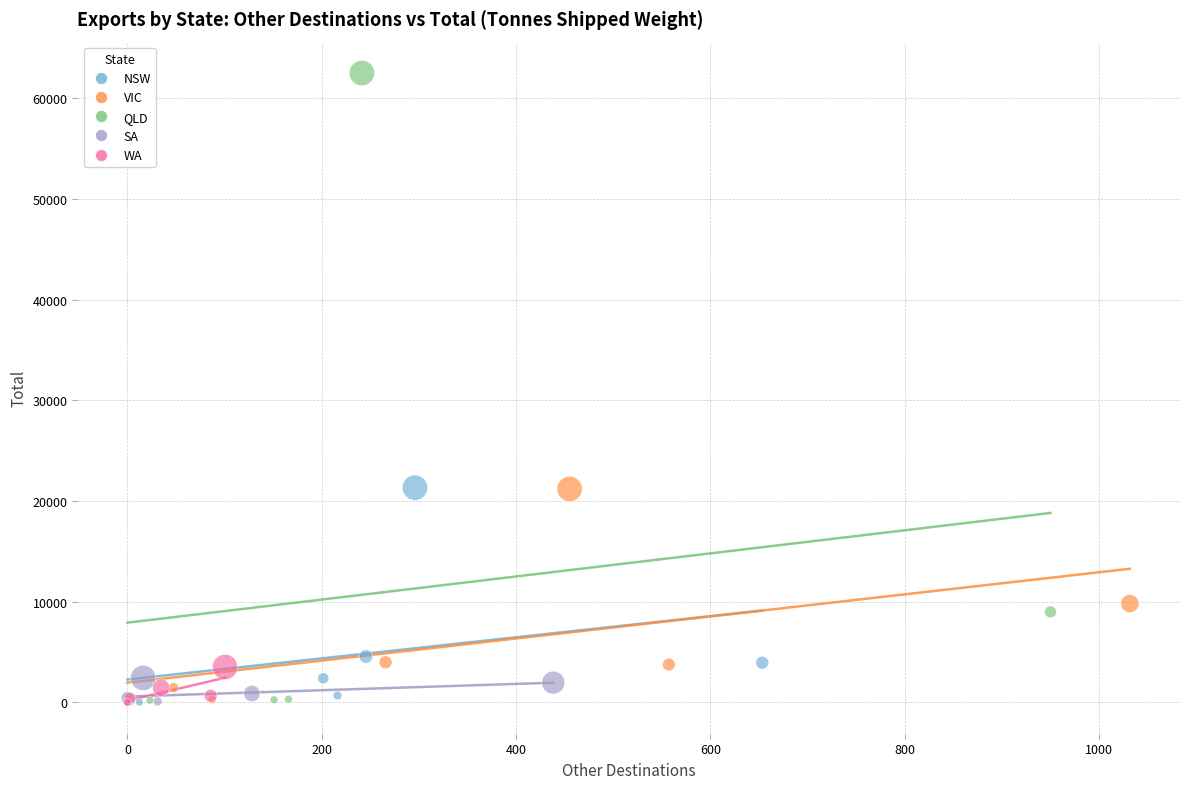

Which series contains the highest Y value?

QLD